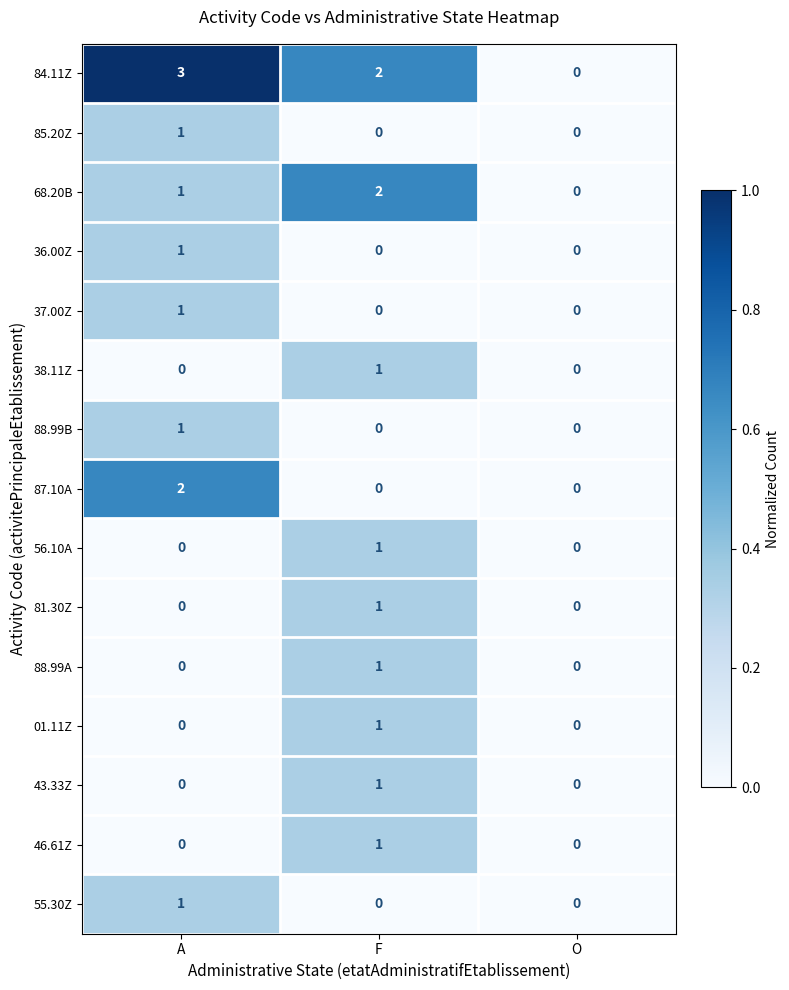

What is the total value across all series at A?

11